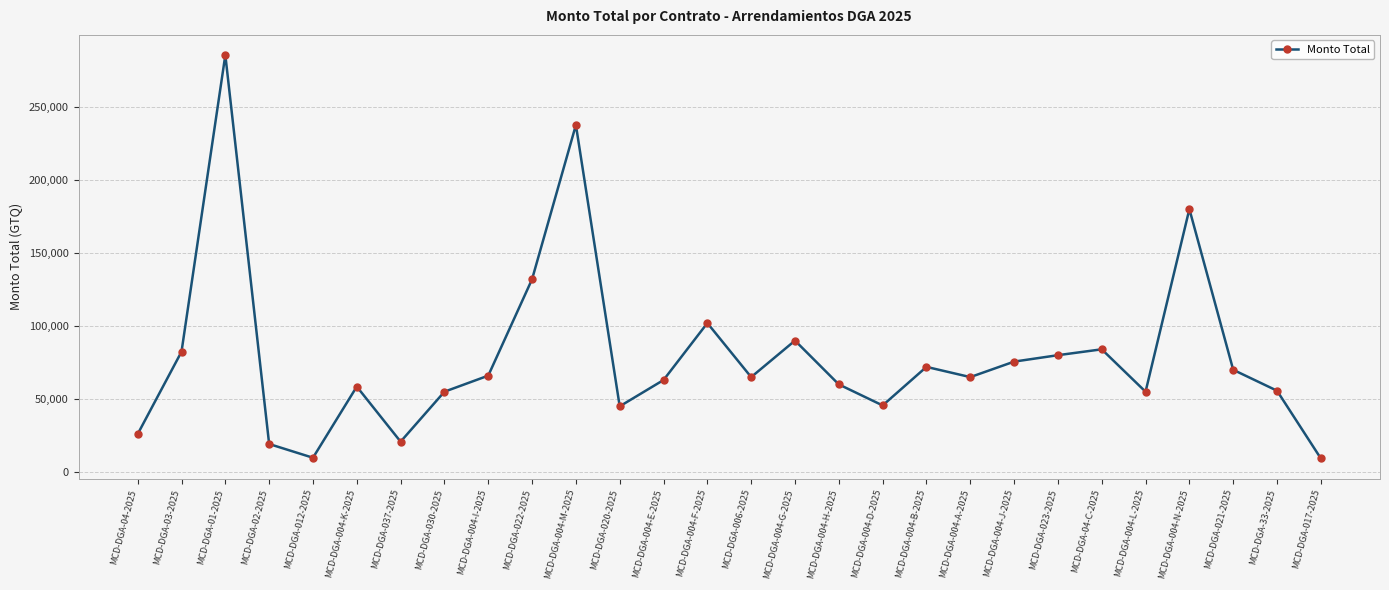

How many points are higher than both their immediate neighbors (excluding endpoints)?

8